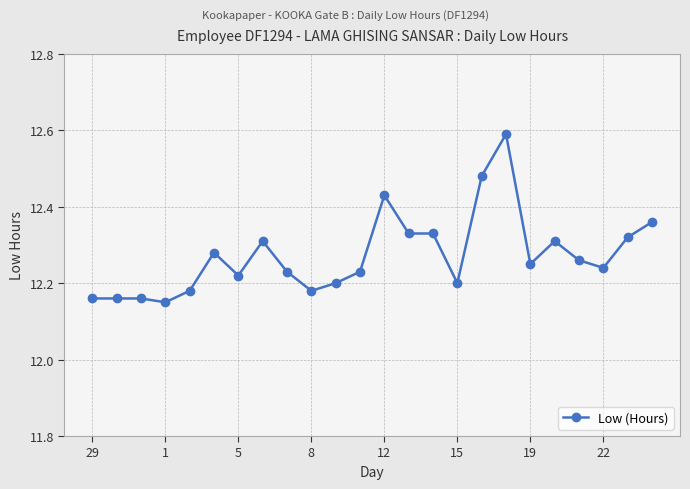

What is the greatest value displayed?

12.6